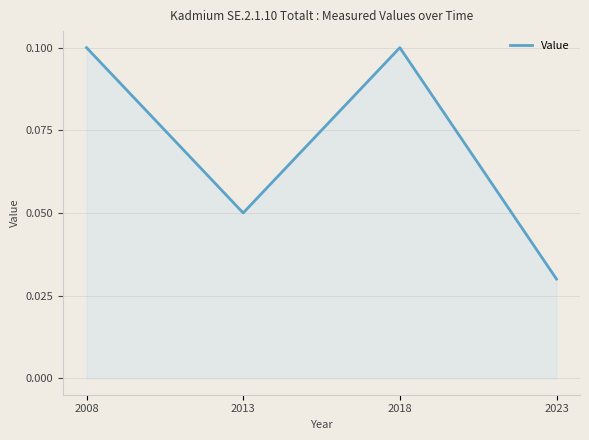

Is it true that the value at 2008 is 0.1?

True